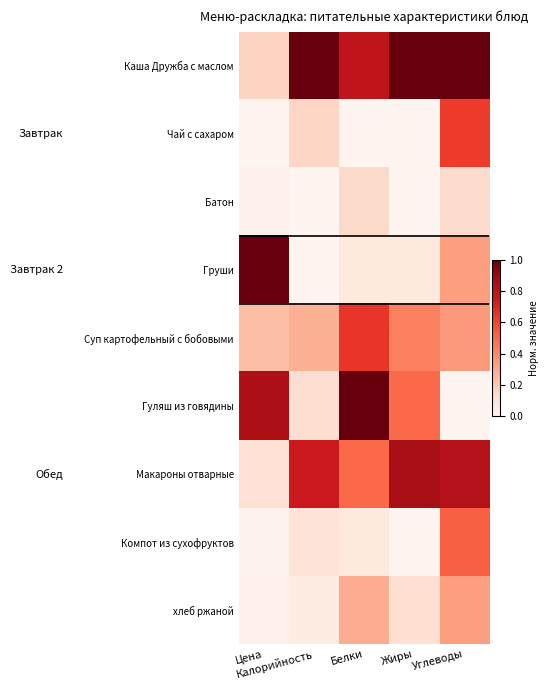

Which category has the lowest value across all series?

Цена